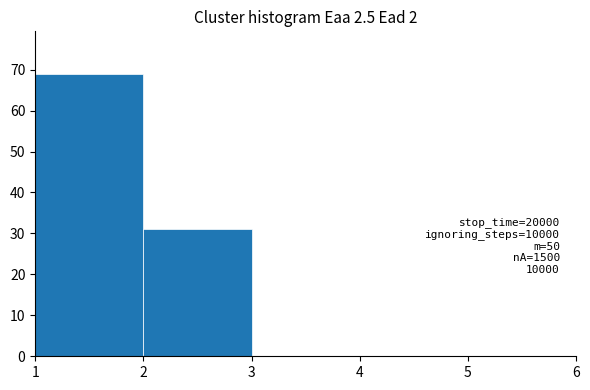

Over which range of the x-axis is the bar tallest?

1 to 2